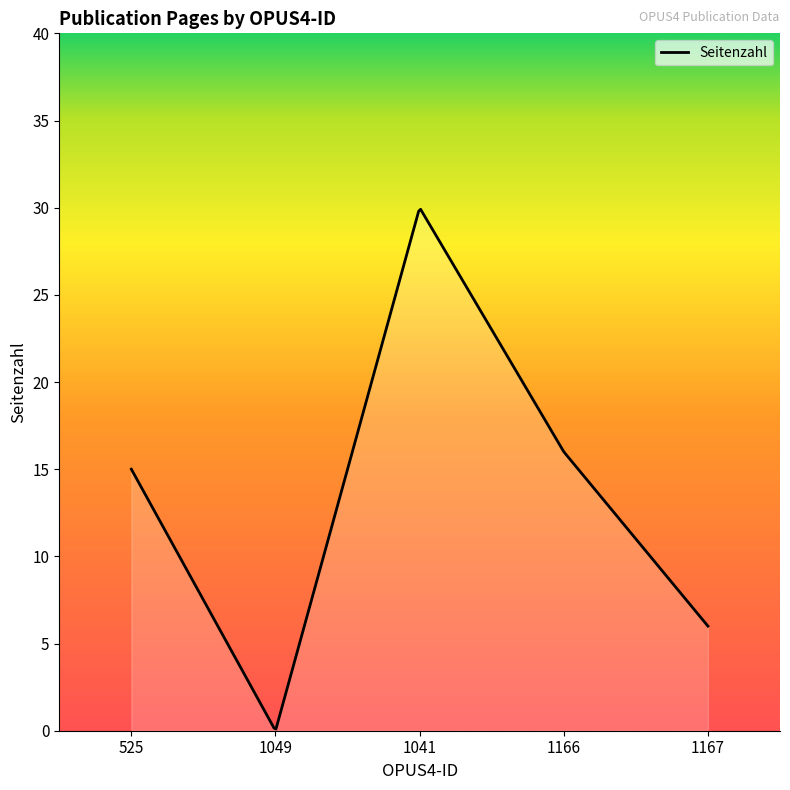

At which category does the data reach its first local peak?

1041